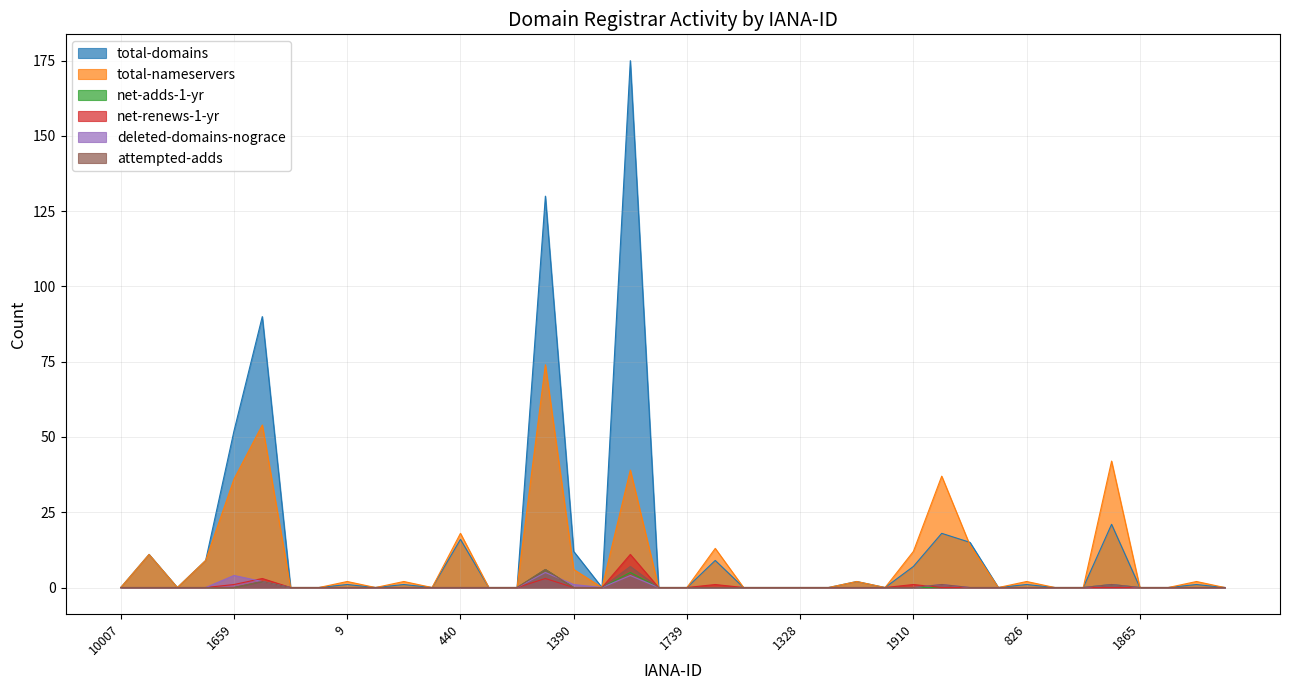

In net-adds-1-yr, how many points are higher than both neighbors (excluding endpoints)?

4